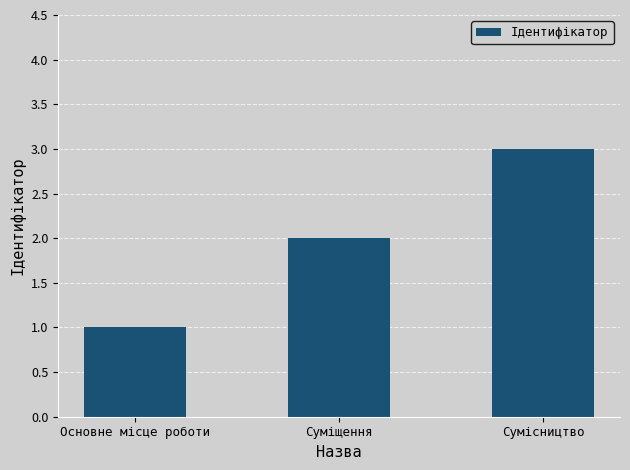

Reading right to left, extract all data points from this chart.

Сумісництво=3	Суміщення=2	Основне місце роботи=1